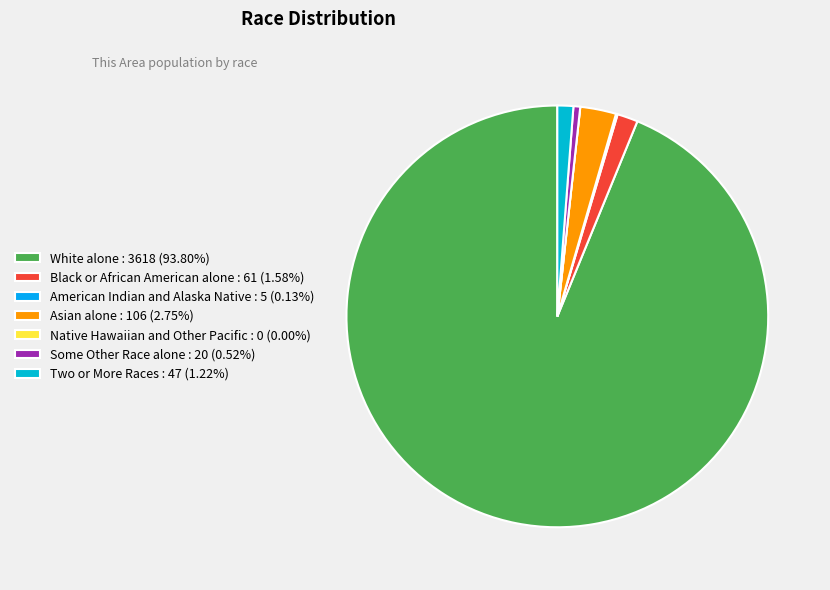

What portion of the pie excludes Native Hawaiian and Other Pacific?

100.0%